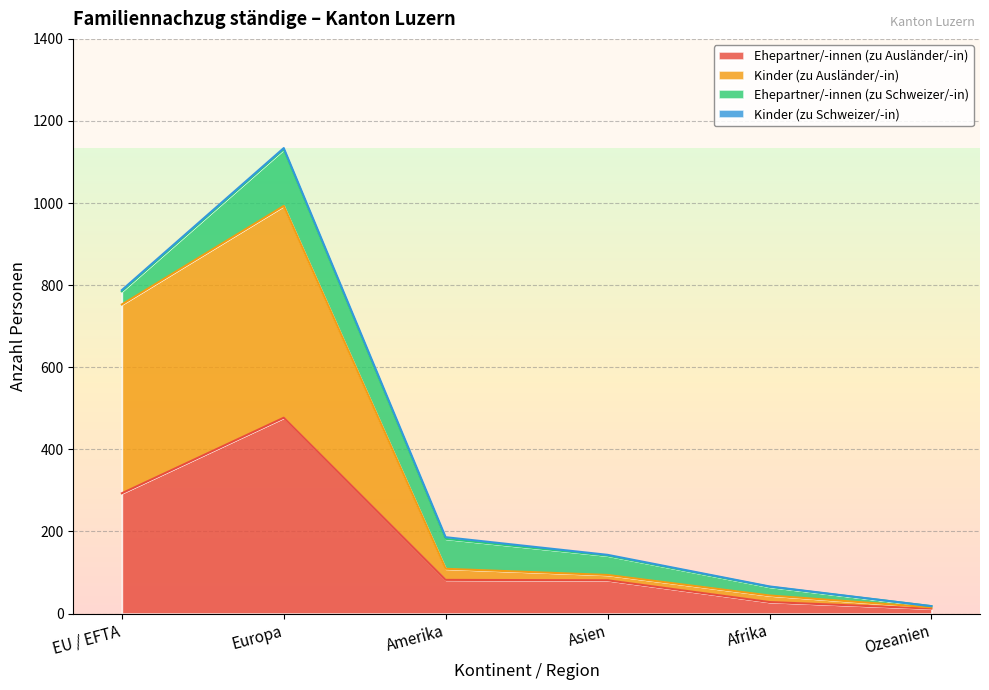

At which category is the sum across all series the highest?

Europa